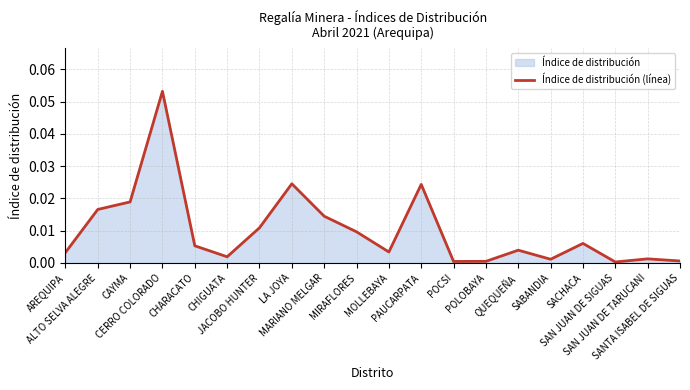

Reading left to right, list all the values displayed in this chart.

AREQUIPA=0.0	ALTO SELVA ALEGRE=0.0	CAYMA=0.0	CERRO COLORADO=0.1	CHARACATO=0.0	CHIGUATA=0.0	JACOBO HUNTER=0.0	LA JOYA=0.0	MARIANO MELGAR=0.0	MIRAFLORES=0.0	MOLLEBAYA=0.0	PAUCARPATA=0.0	POCSI=0.0	POLOBAYA=0.0	QUEQUEÑA=0.0	SABANDIA=0.0	SACHACA=0.0	SAN JUAN DE SIGUAS=0.0	SAN JUAN DE TARUCANI=0.0	SANTA ISABEL DE SIGUAS=0.0